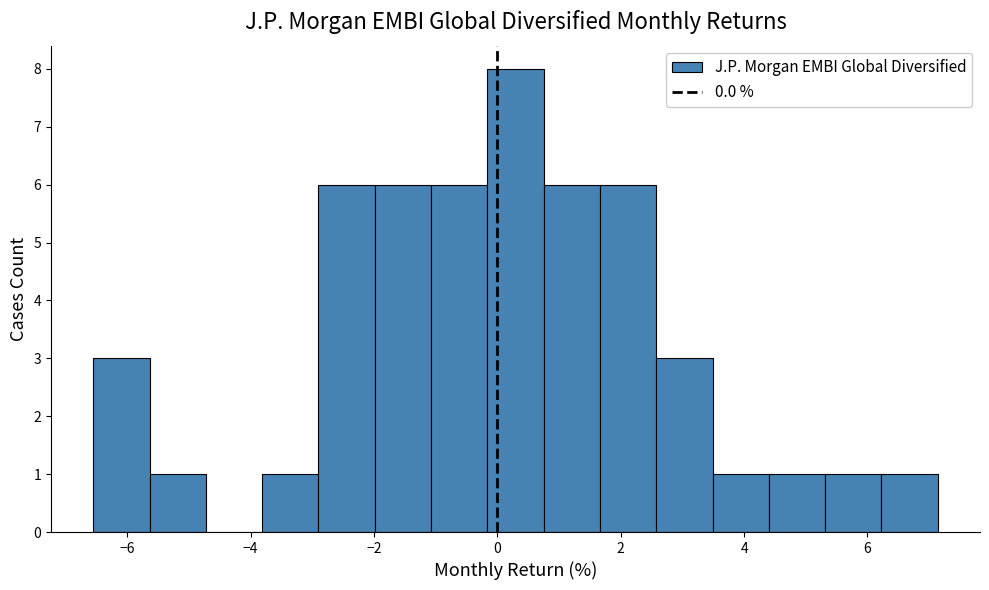

Reading left to right, transcribe this chart: for each bar, give the range it covers on the x-axis and its height. Neither the bar edges nor the heights are printed on the chart, so give them approximately, as read against the axes.

-6.6 to -5.6: 3
-5.6 to -4.8: 1
-4.8 to -3.8: 0
-3.8 to -2.8: 1
-2.8 to -2.0: 6
-2.0 to -1.0: 6
-1.0 to -0.2: 6
-0.2 to 0.8: 8
0.8 to 1.6: 6
1.6 to 2.6: 6
2.6 to 3.4: 3
3.4 to 4.4: 1
4.4 to 5.4: 1
5.4 to 6.2: 1
6.2 to 7.2: 1